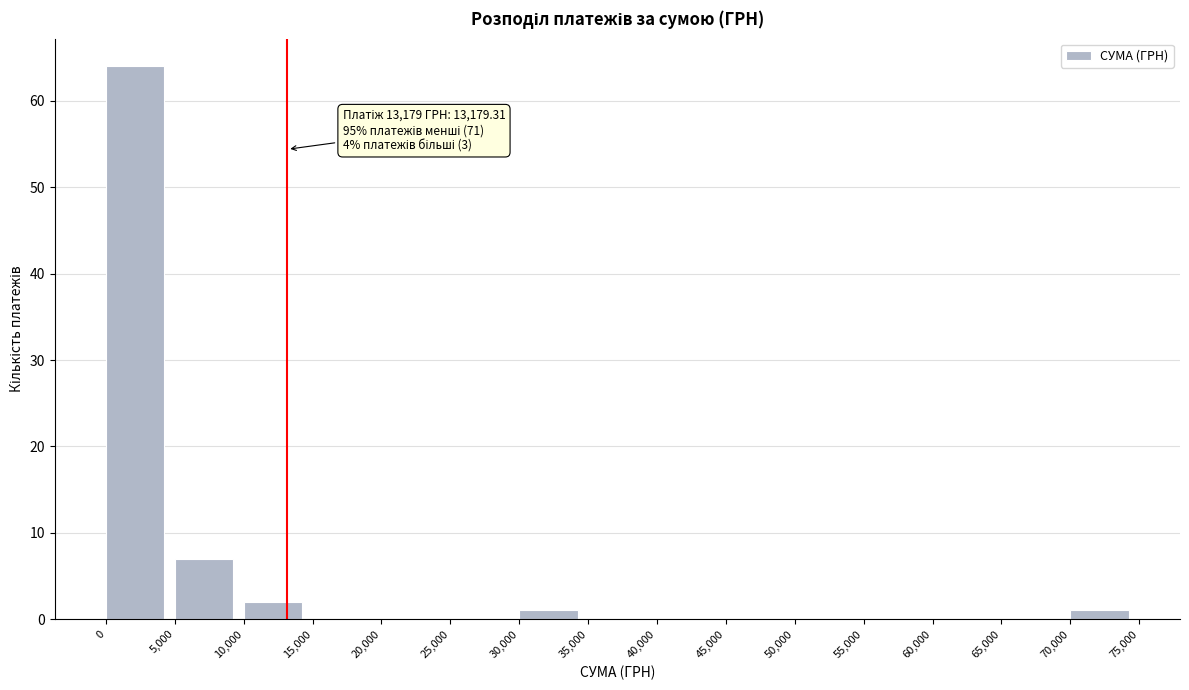

Which range on the x-axis has the tallest bar?

0 to 5,000